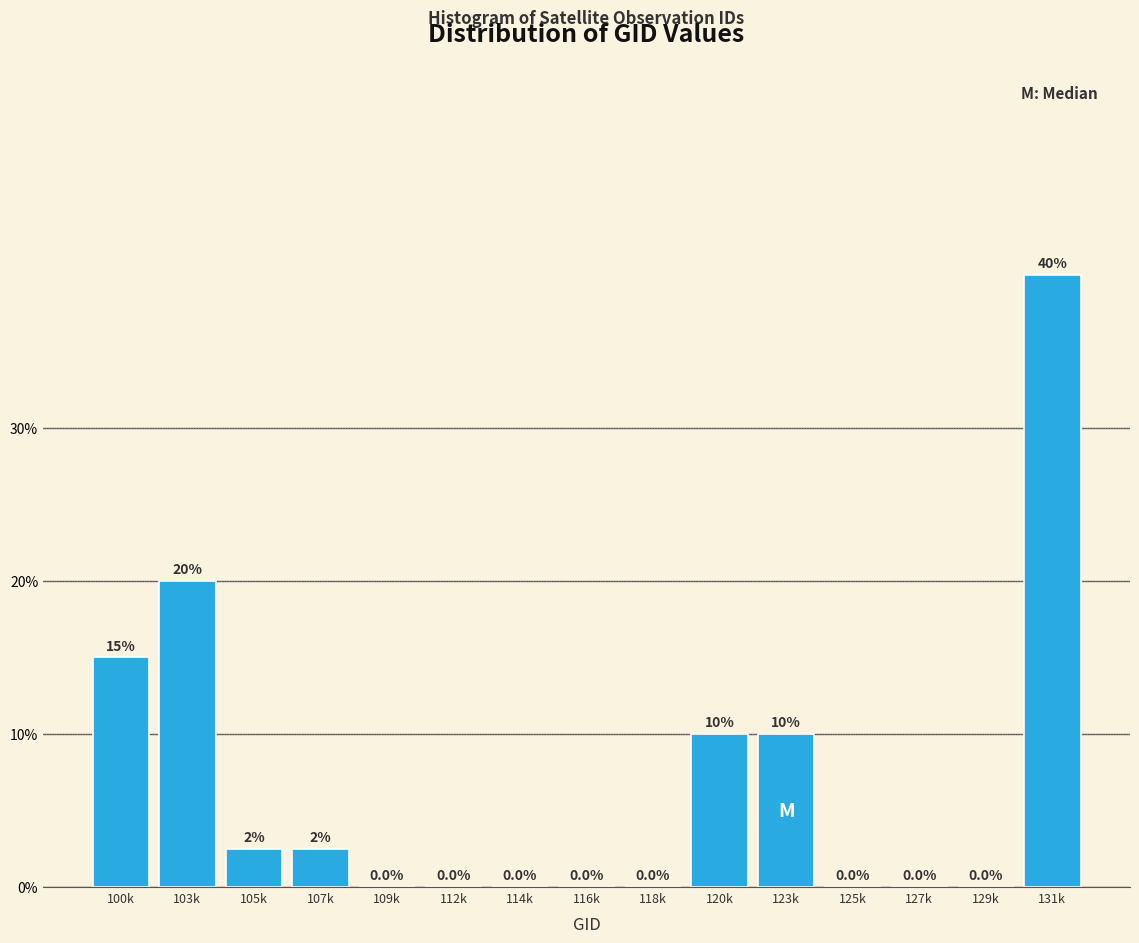

Are the bars horizontal?

No